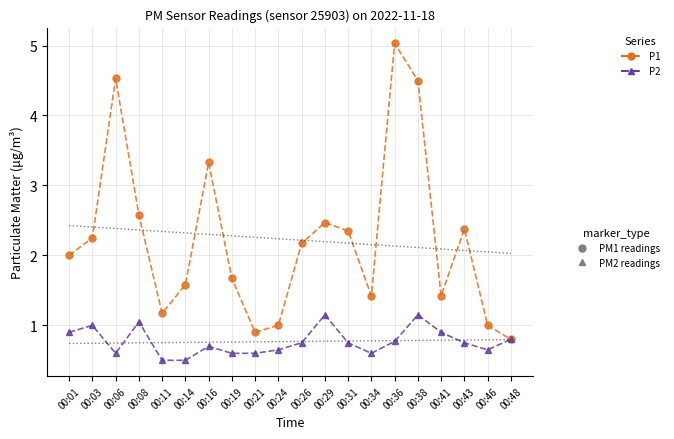

The value of P2 at 00:26 is 0.8. True or false?

True